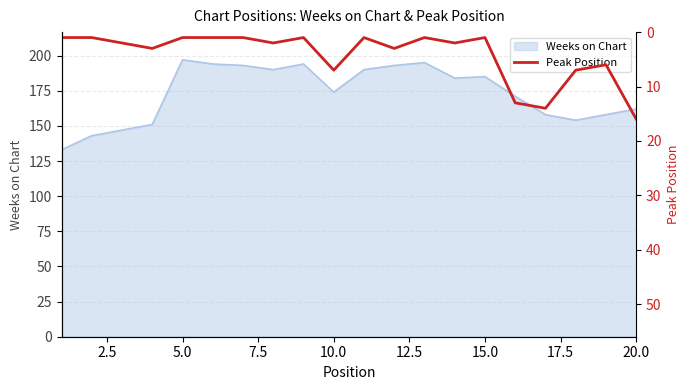

Where is Weeks on Chart nearest to the value 165?

20.0